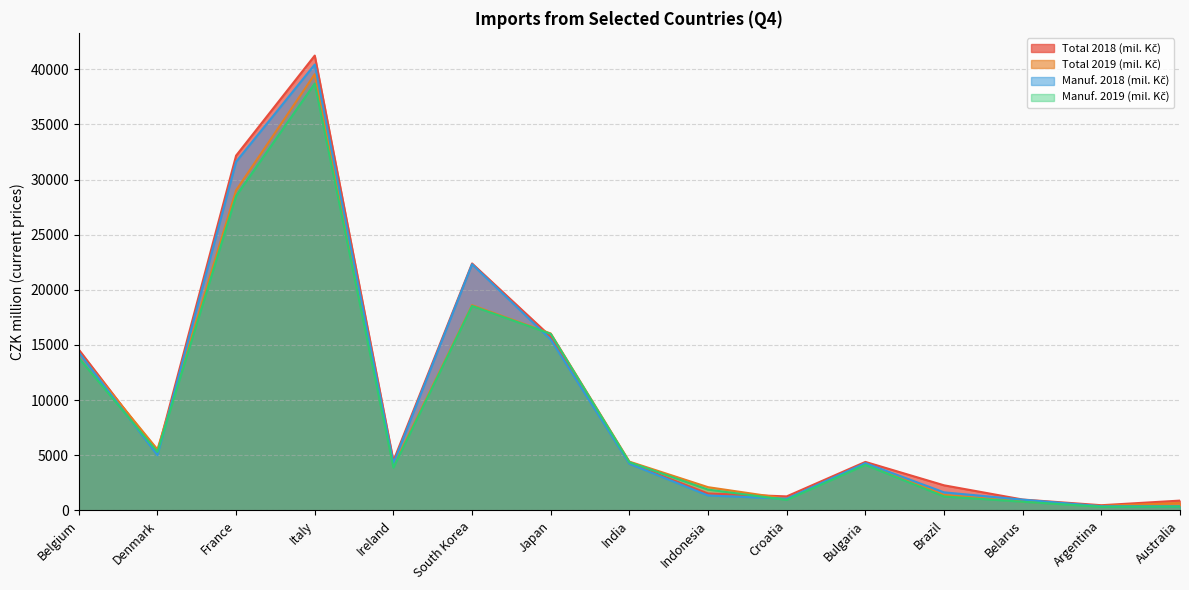

What is the value of the Manuf. 2018 (mil. Kč) point at the 2nd from the left?

5000